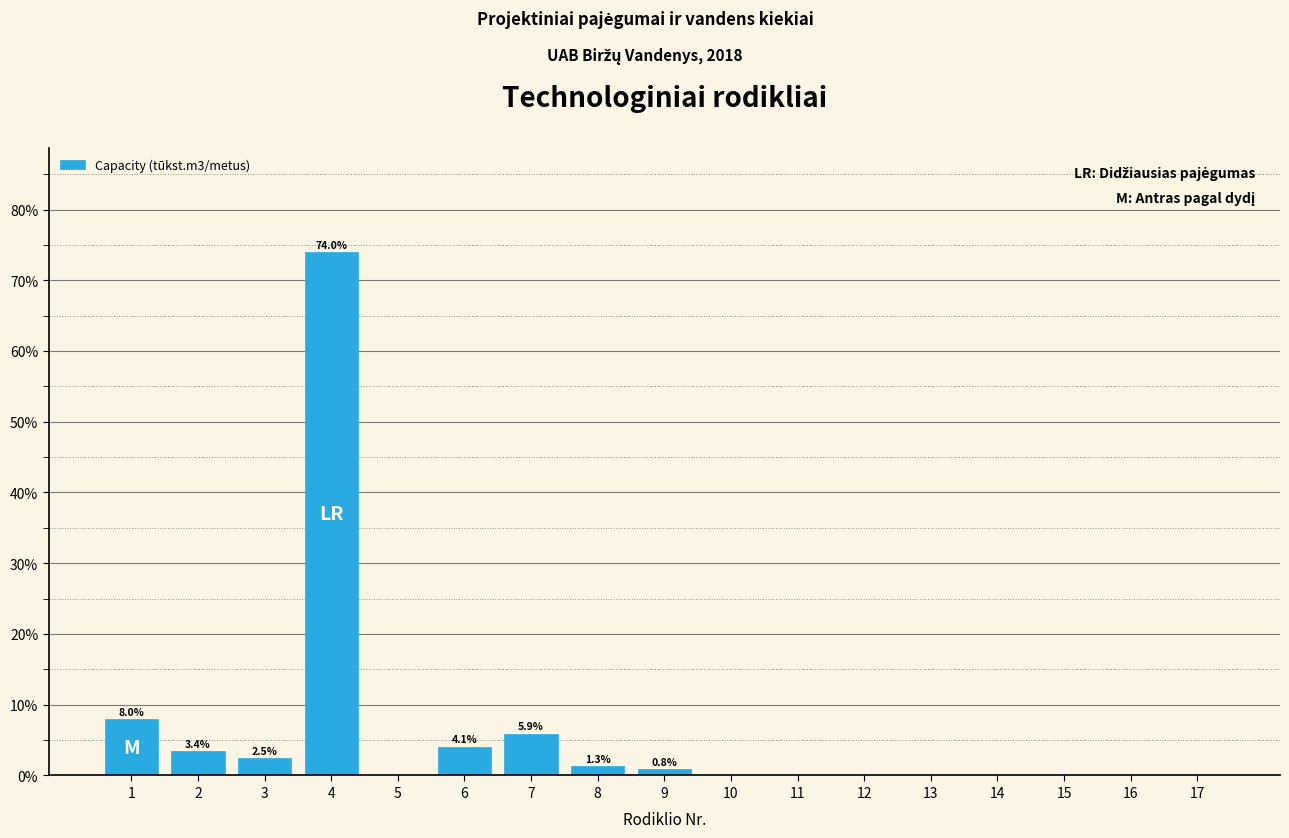

Reading left to right, what are all the values shown in this chart?

1=8.0	2=3.4	3=2.5	4=74.0	5=0.0	6=4.1	7=5.9	8=1.3	9=0.8	10=0.0	11=0.0	12=0.0	13=0.0	14=0.0	15=0.0	16=0.0	17=0.0